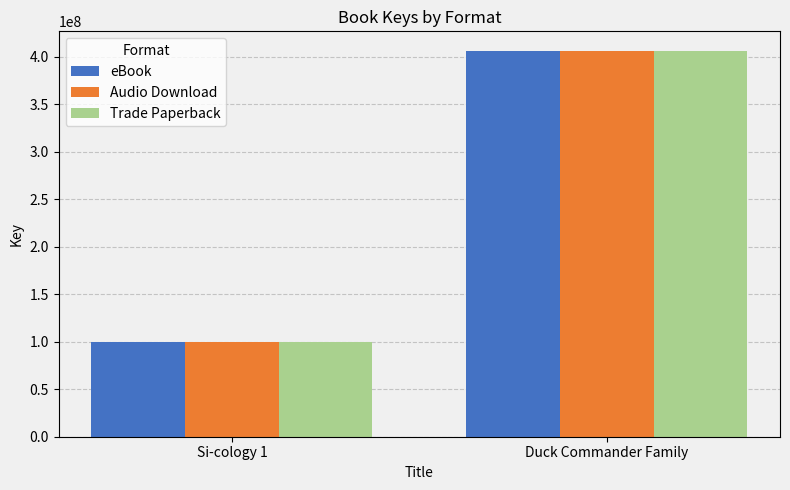

Reading left to right, extract all data points from this chart.

eBook: 100243592	406580115
Audio Download: 100243592	406580115
Trade Paperback: 100243592	406580115